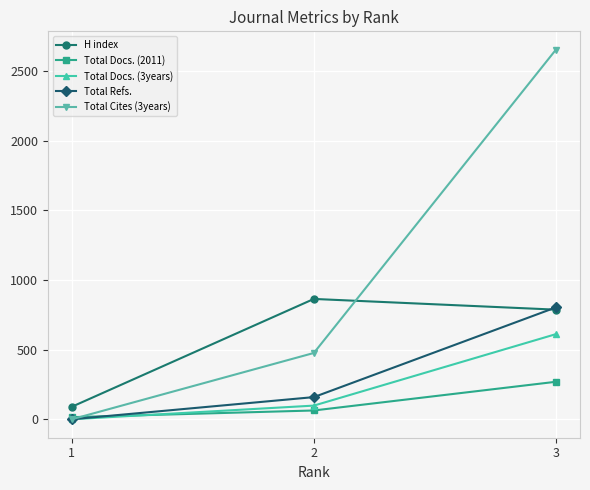

Reading left to right, what are all the values shown in this chart?

H index: 90	864	787
Total Docs. (2011): 15	63	269
Total Docs. (3years): 0	98	611
Total Refs.: 0	159	803
Total Cites (3years): 0	476	2653